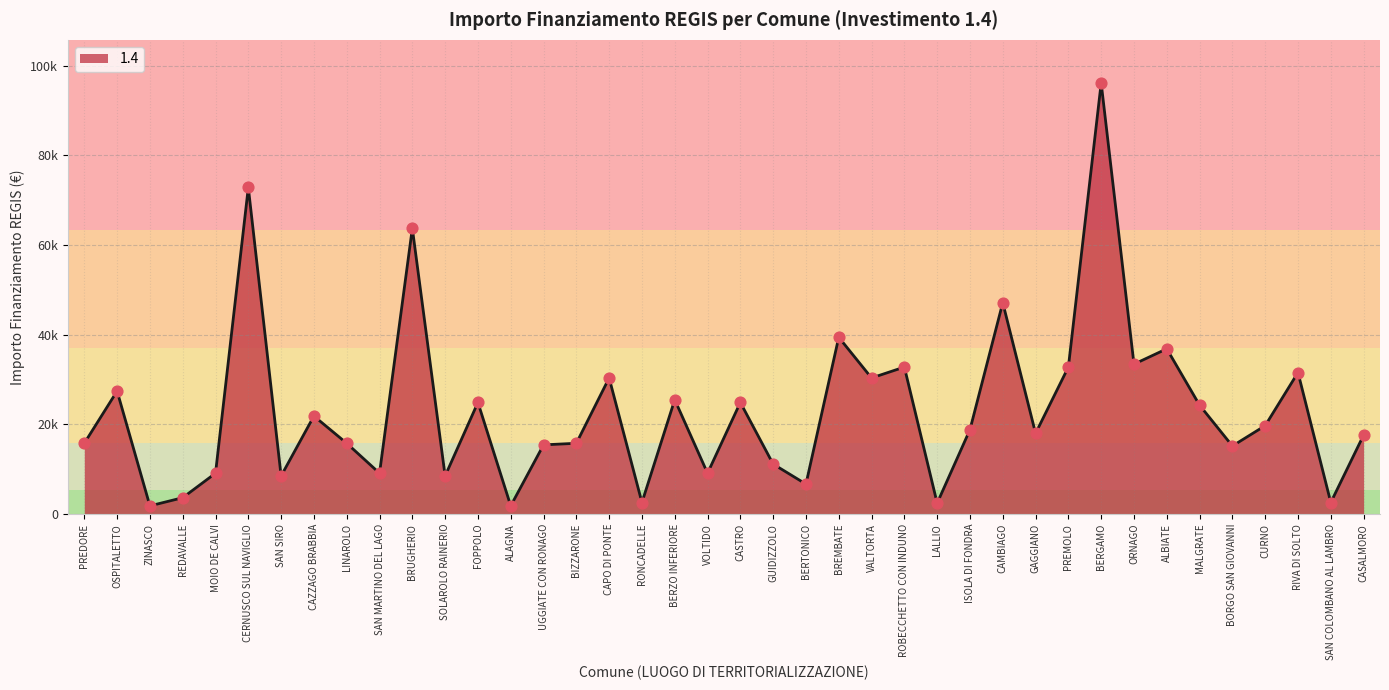

Does the chart have visible grid lines?

Yes